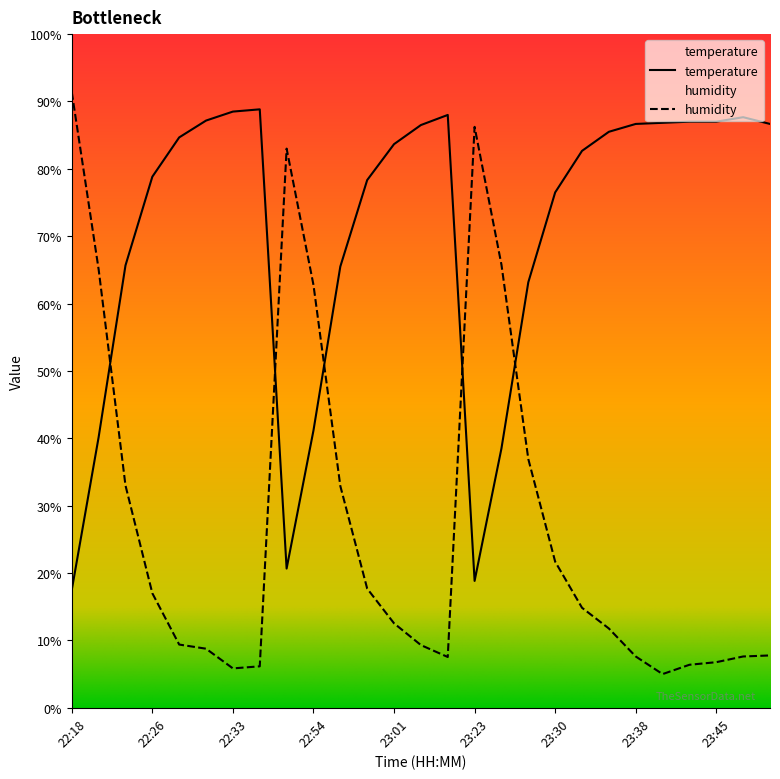

List the series in order of their overall mean, highest first.

temperature, humidity